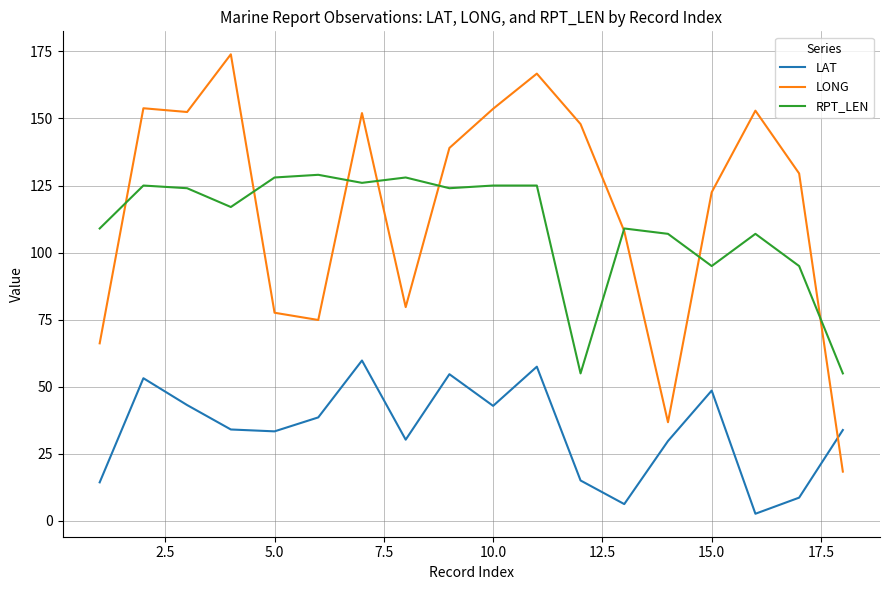

Which series has the widest spread of values?

LONG